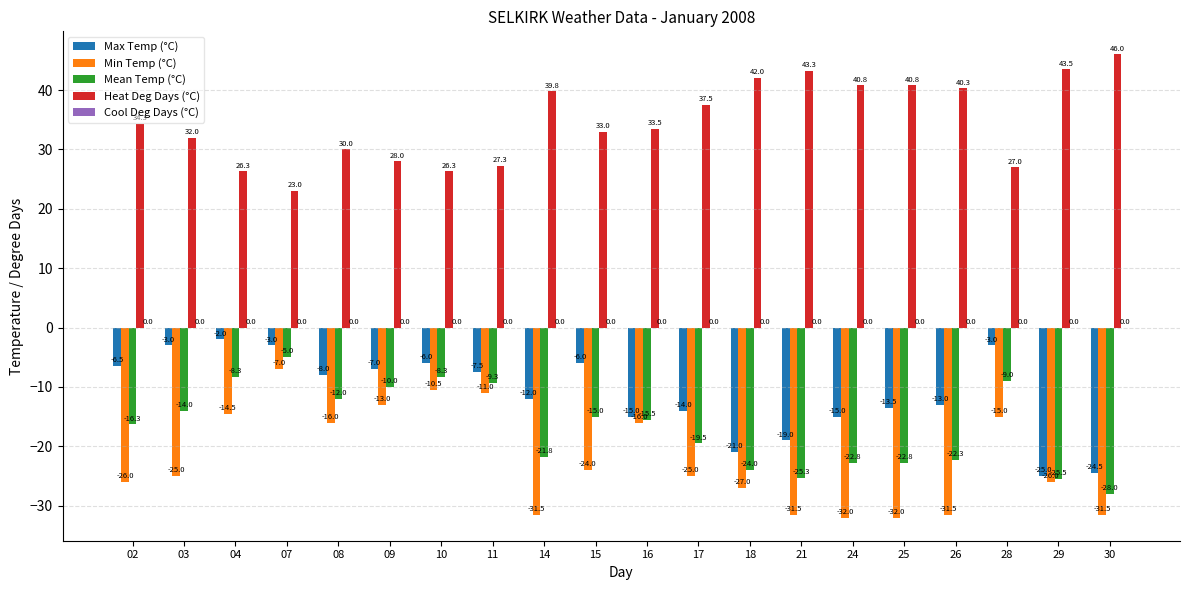

At which label does Mean Temp (°C) first exceed -15?

03